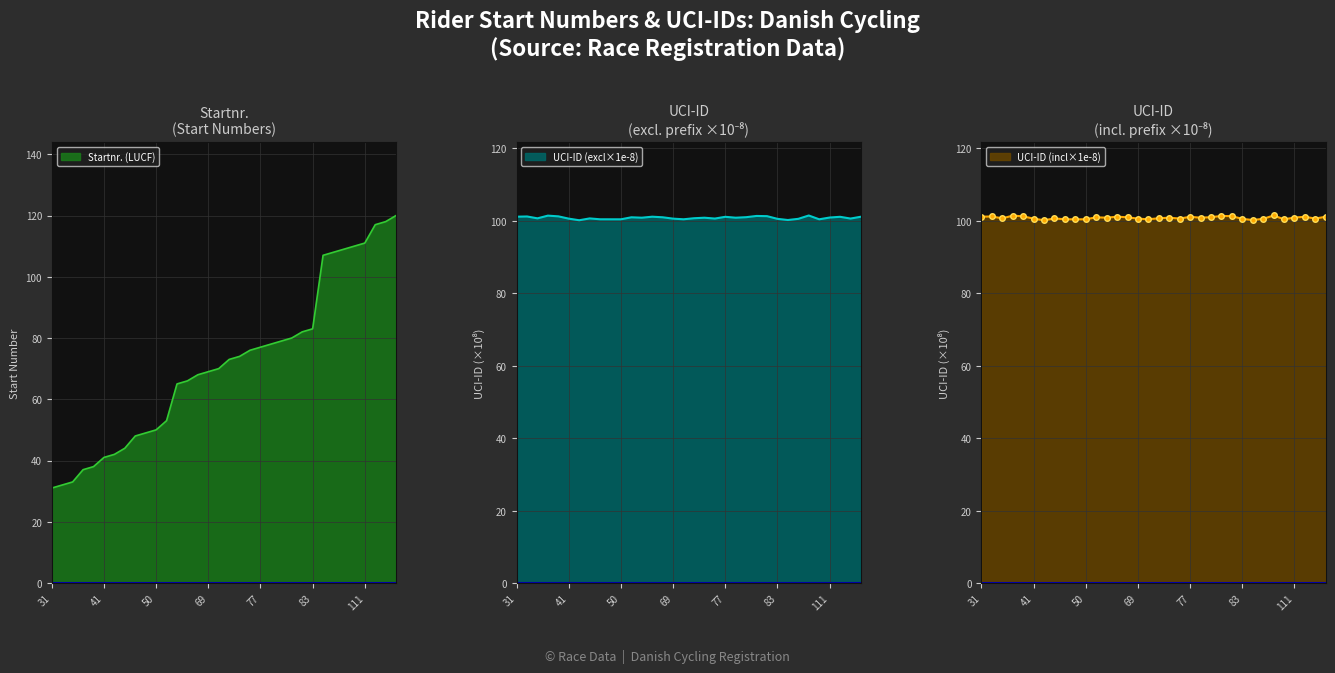

What is the greatest value displayed?

120.0